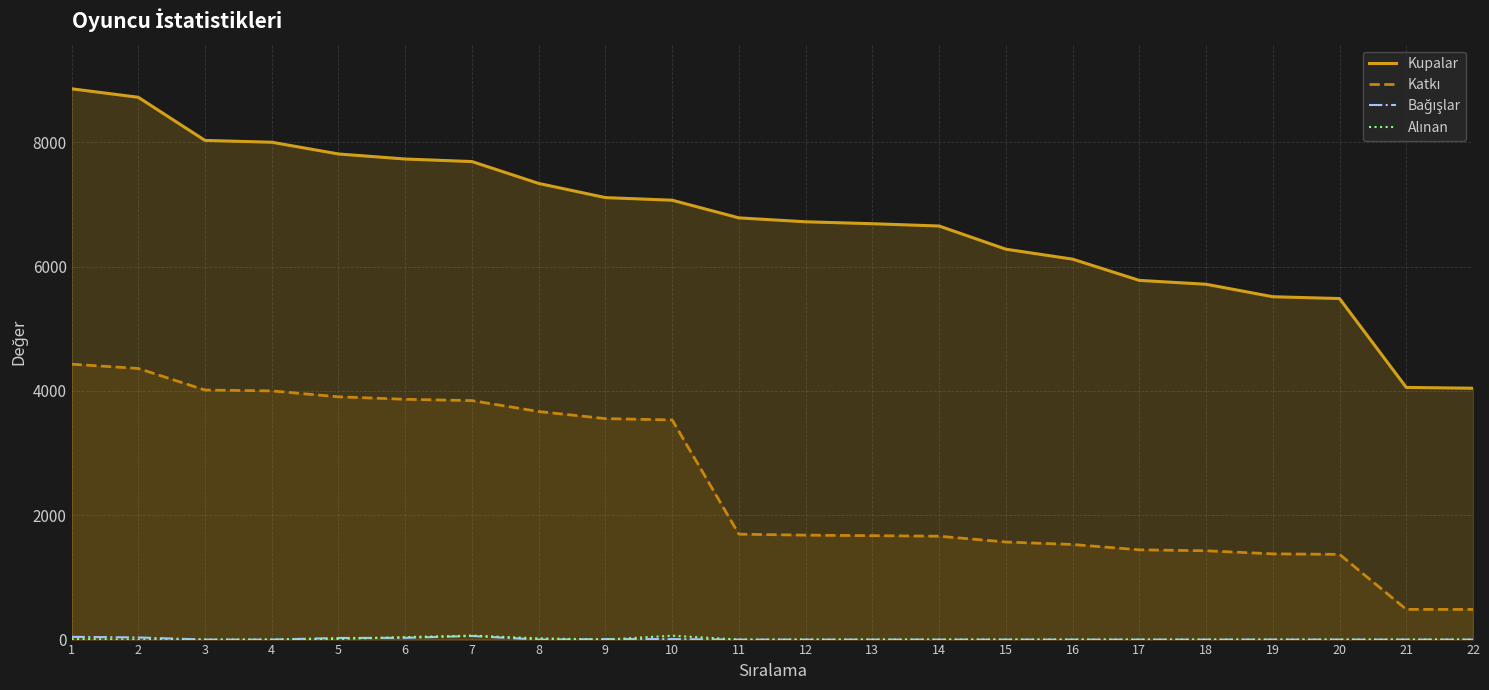

True or false: Bağışlar and Kupalar intersect in this chart.

False